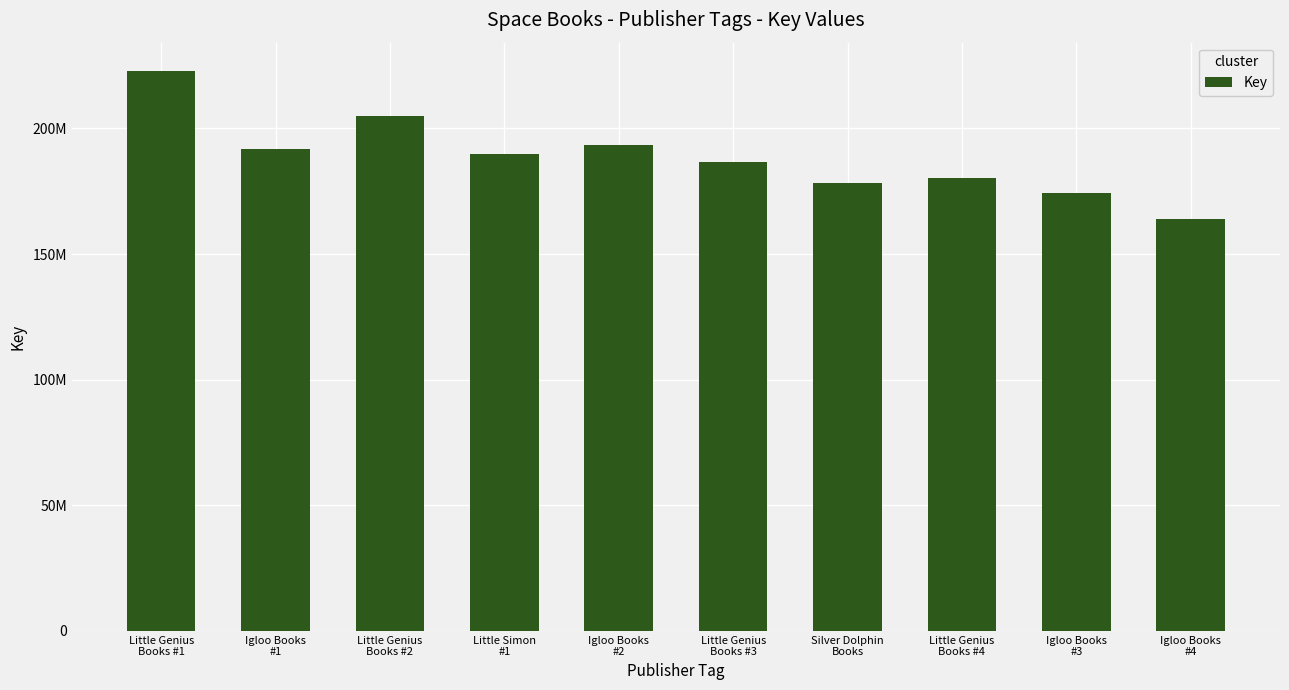

Are the bars horizontal?

No